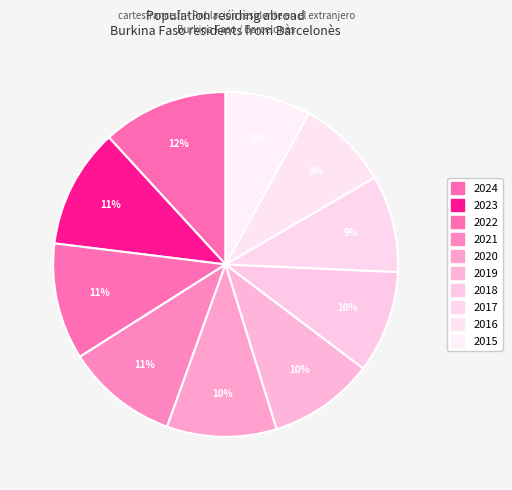

What is the total percentage of 2022 and 2024?

22.8%